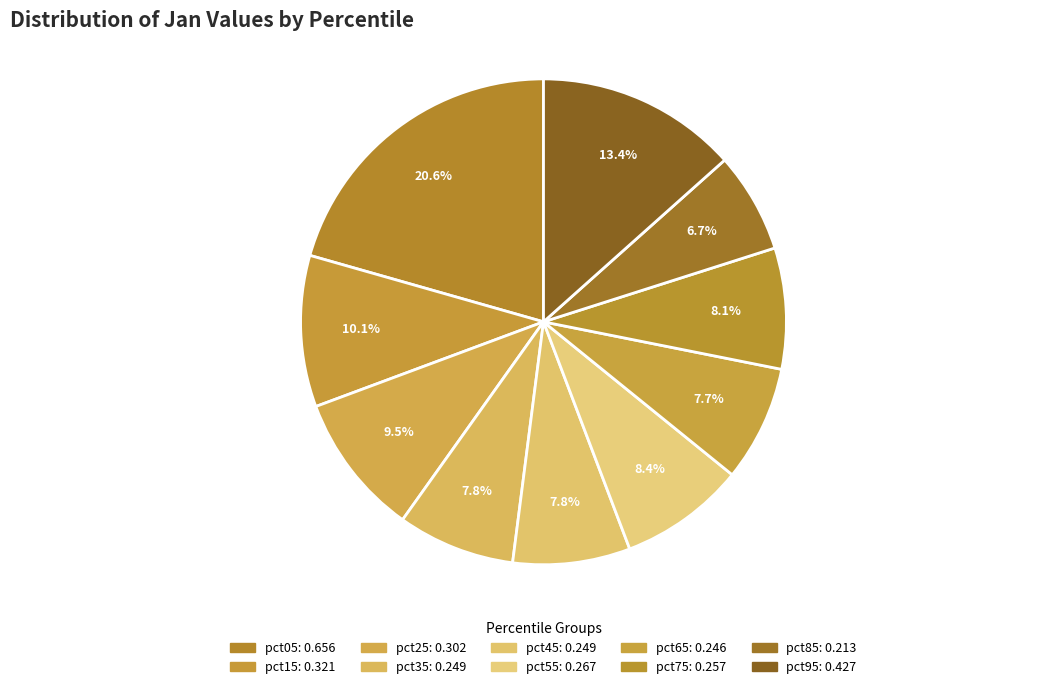

How many slices are in this pie chart?

10